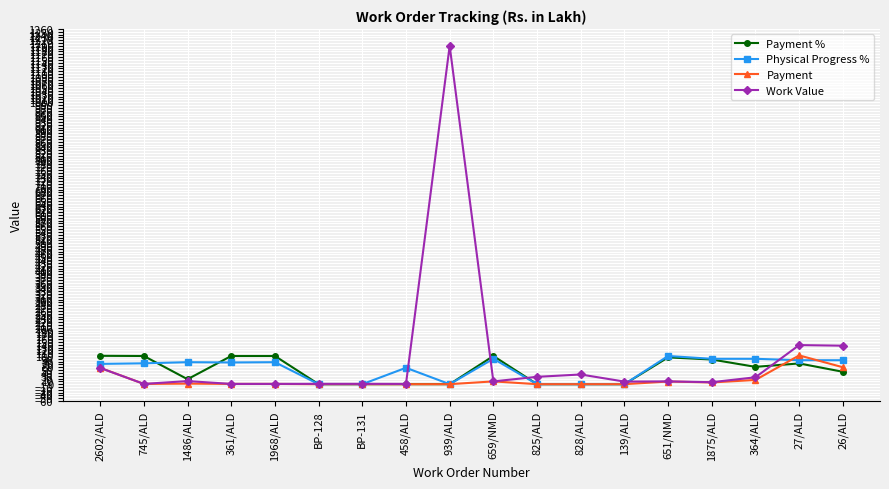

How many lines are shown in the chart?

4